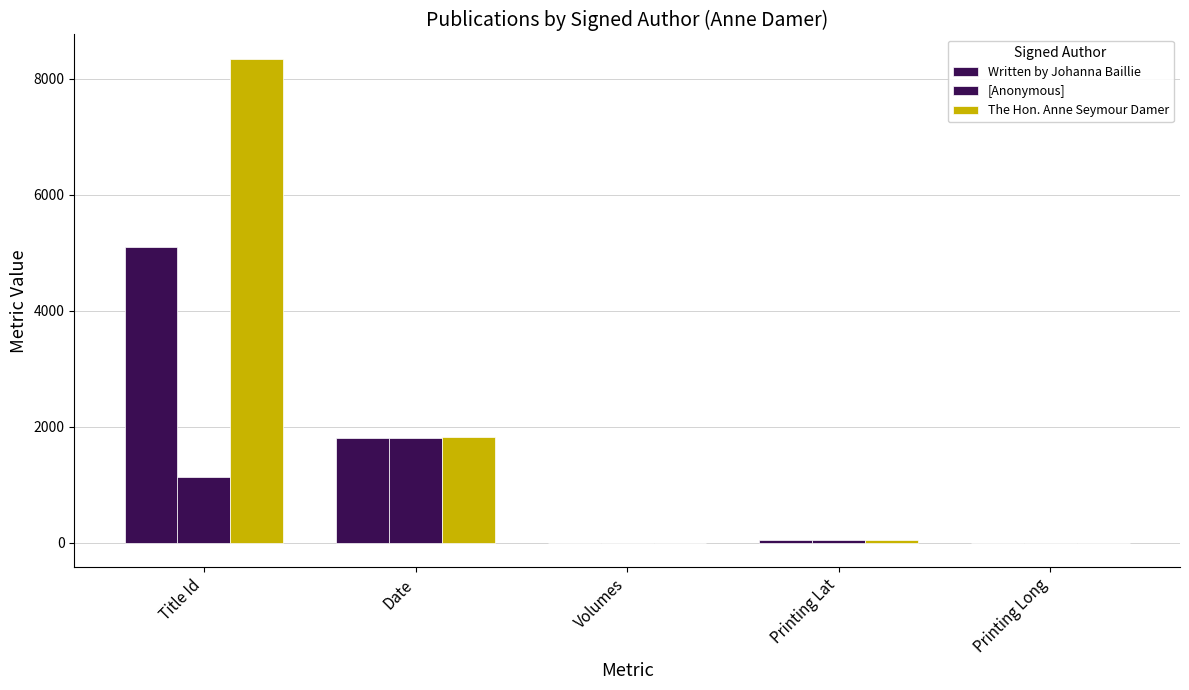

What is the label of the 2nd bar from the right?

Printing Lat